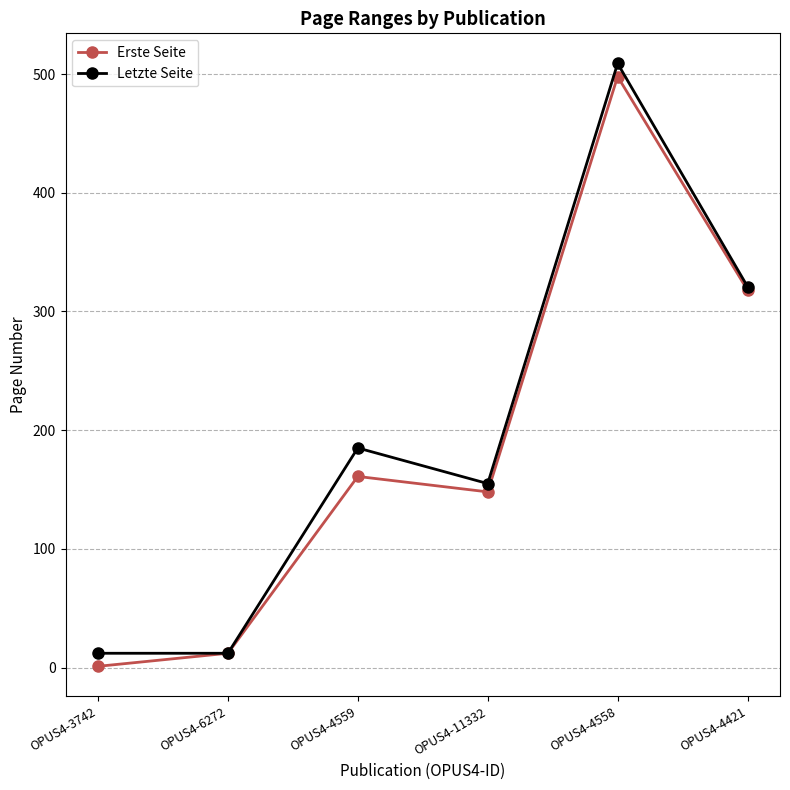

What is the difference between the second highest and minimum values in the Letzte Seite series?

309